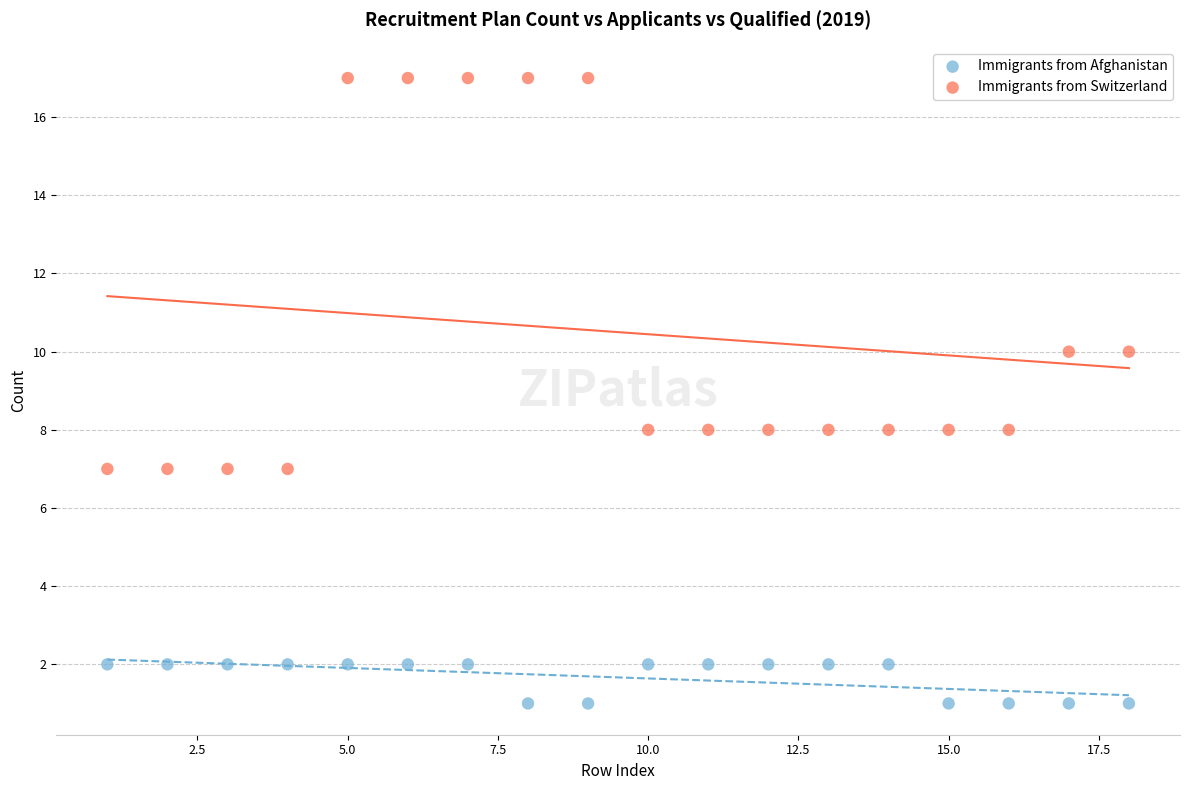

Which series has the widest spread of Y values?

Immigrants from Switzerland